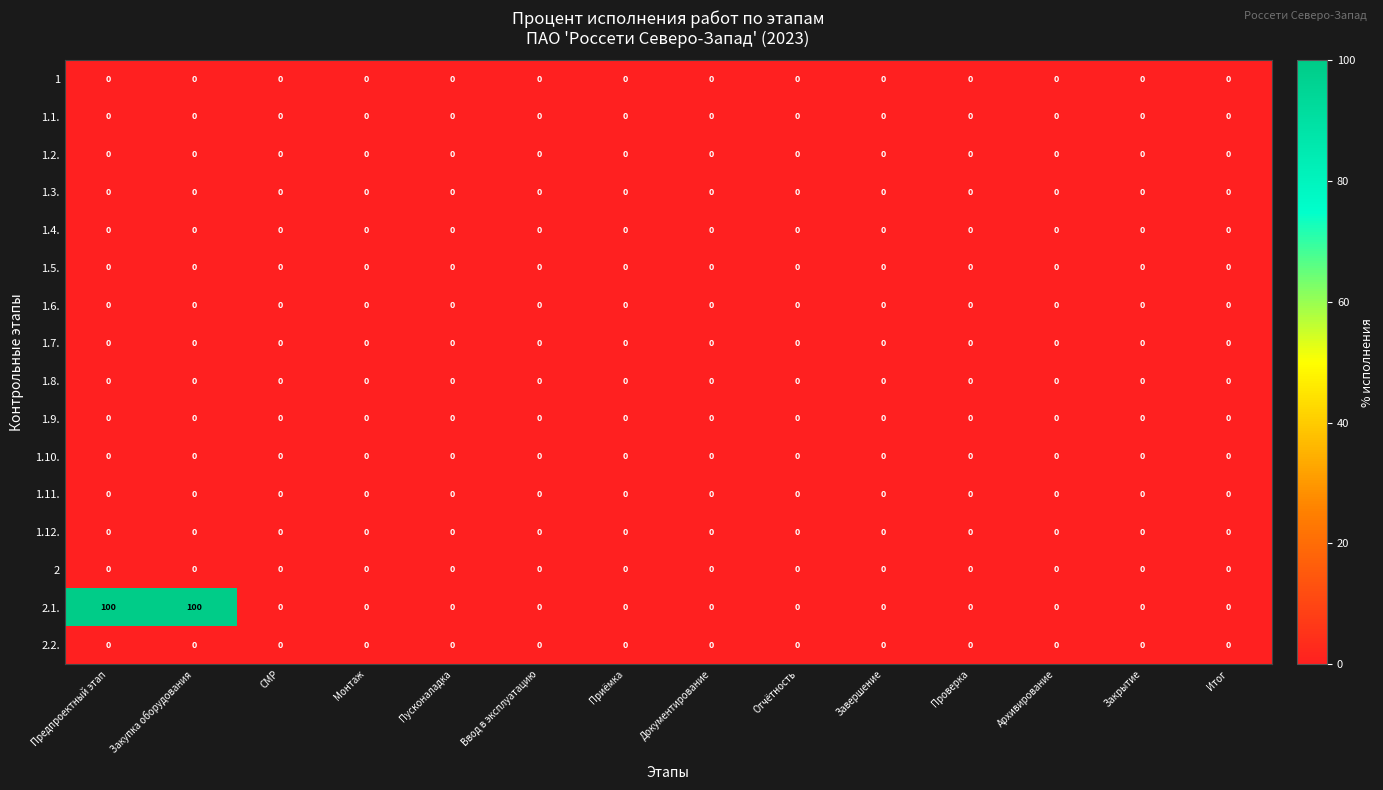

Between Предпроектный этап and Архивирование, which series saw the biggest shift?

2.1.